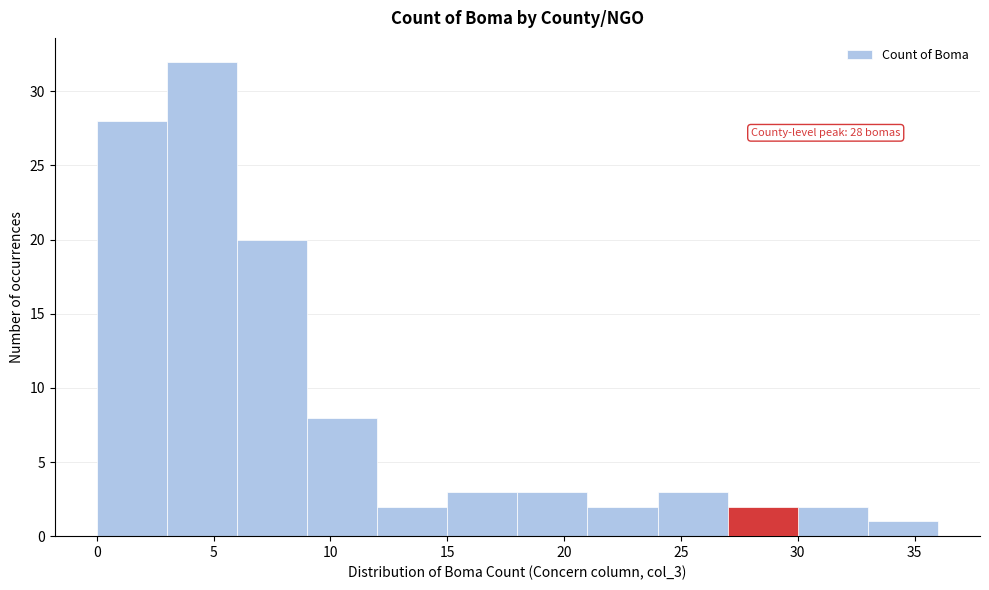

Over which range of the x-axis is the bar tallest?

3 to 6